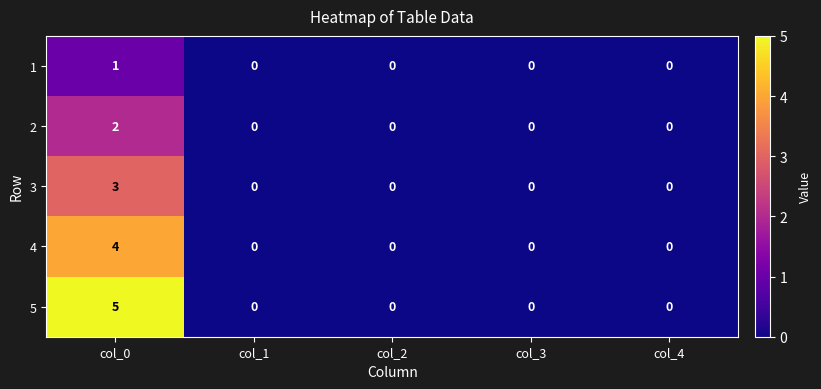

Is it true that 2 equals 2 at col_0?

True